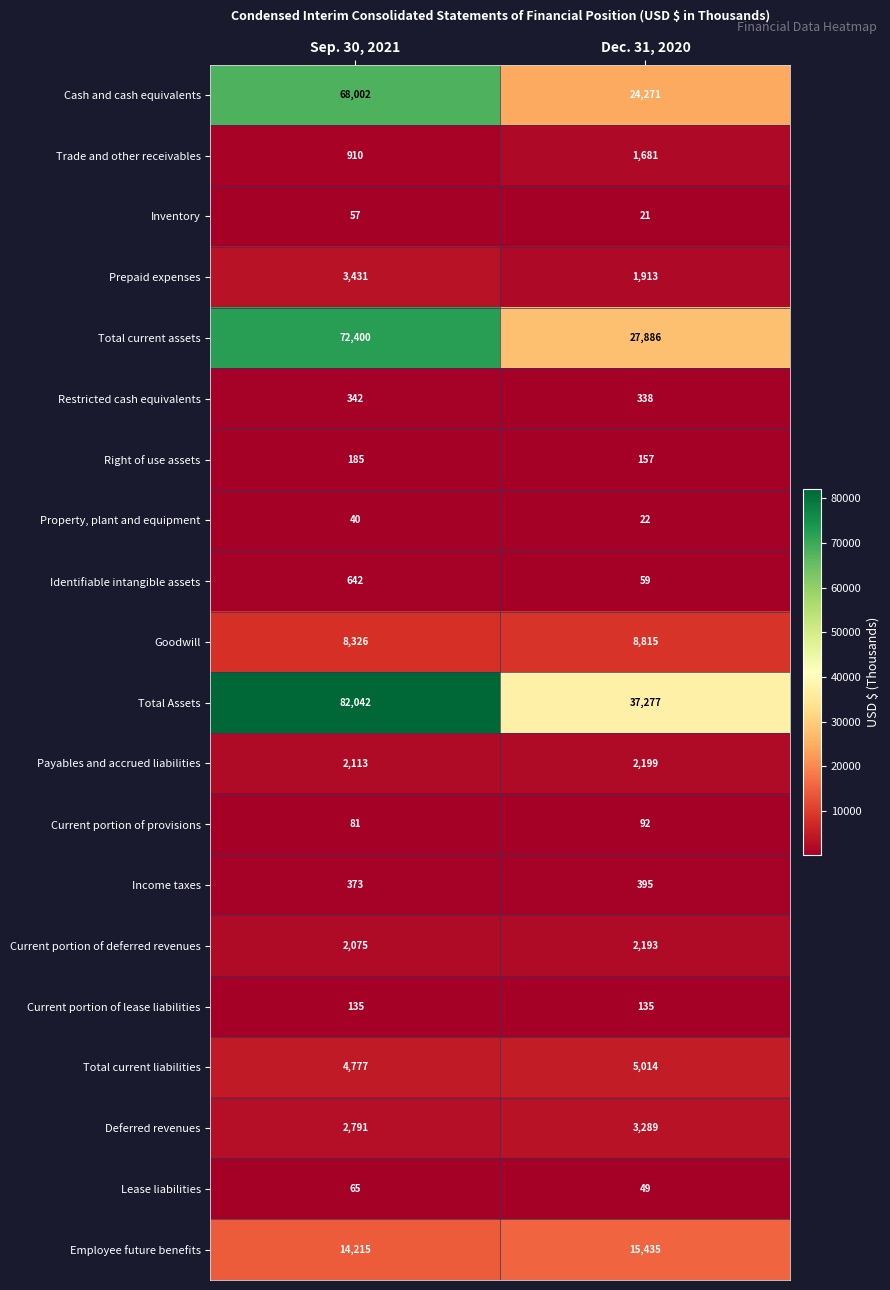

List the labels in order of Total Assets value, largest first.

Sep. 30, 2021, Dec. 31, 2020